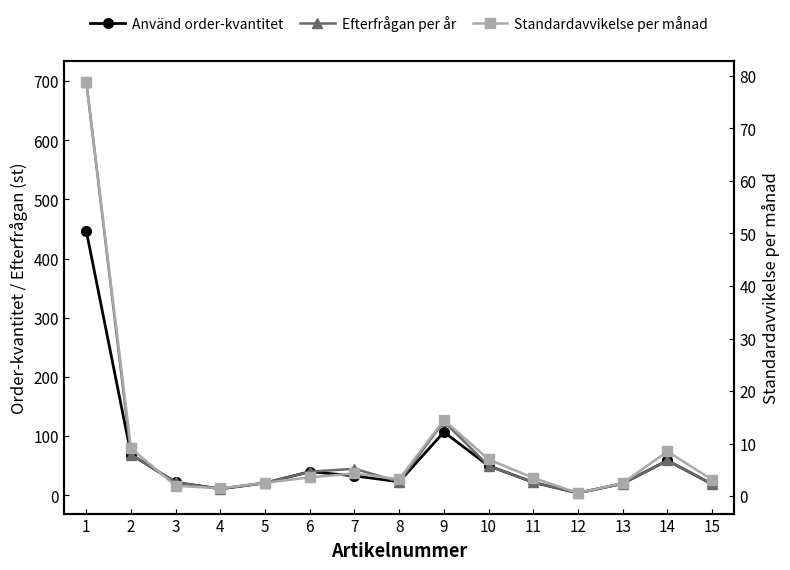

Reading right to left, list all the values displayed in this chart.

Använd order-kvantitet: 19.0	59.0	20.0	4.0	22.0	50.0	107.0	23.0	33.0	40.0	21.0	11.0	22.0	69.0	447.0
Efterfrågan per år: 19.0	59.0	20.0	4.0	22.0	50.0	125.0	23.0	45.0	40.0	21.0	11.0	22.0	69.0	699.0
Standardavvikelse per månad: 3.1	8.5	2.5	0.6	3.5	7.0	14.5	3.2	4.3	3.6	2.5	1.5	2.0	9.1	78.9